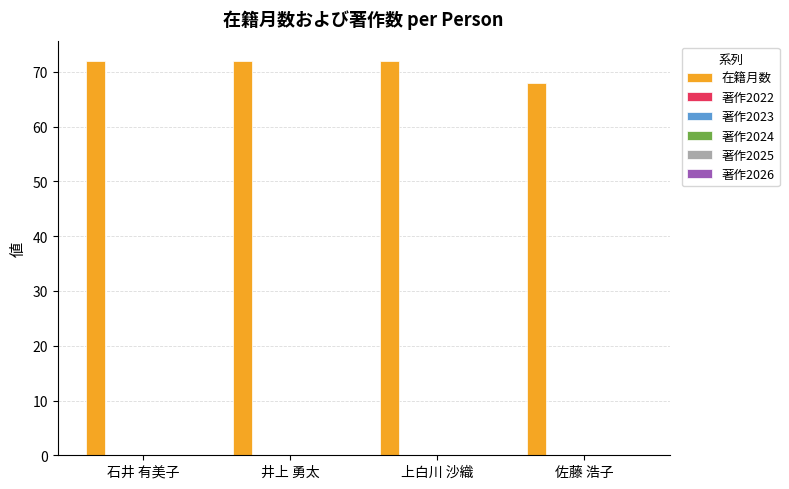

What is the sum of all values?

284